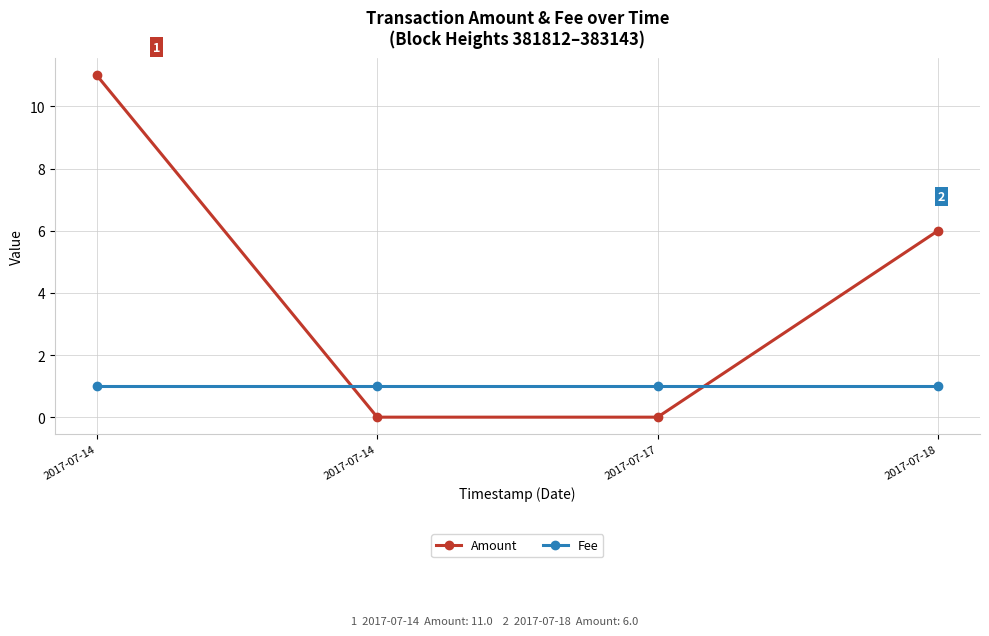

After their last crossing, which series has the higher values: Amount or Fee?

Amount